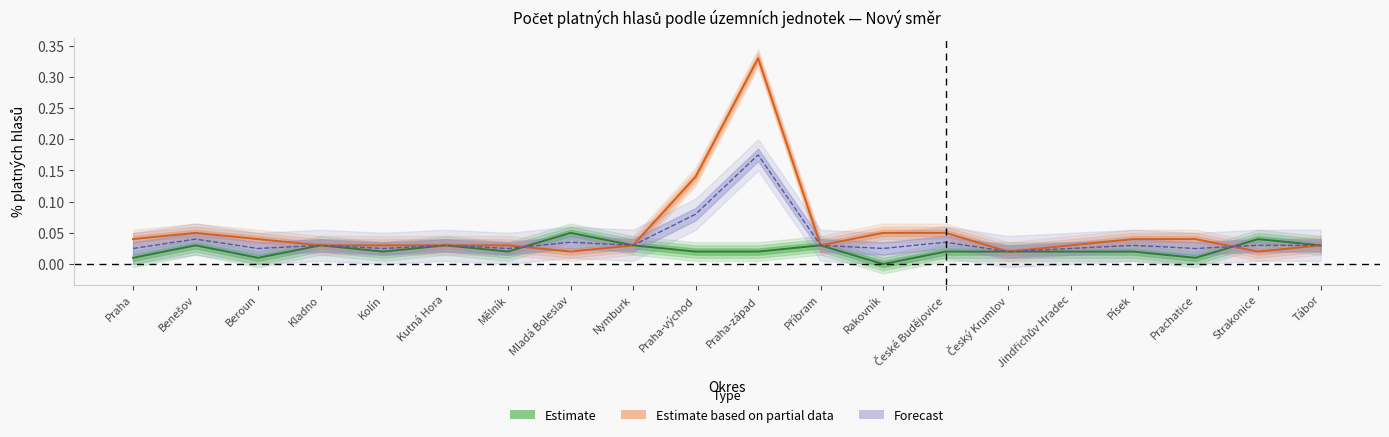

Which has a higher value, Kolín or Nymburk?

Nymburk